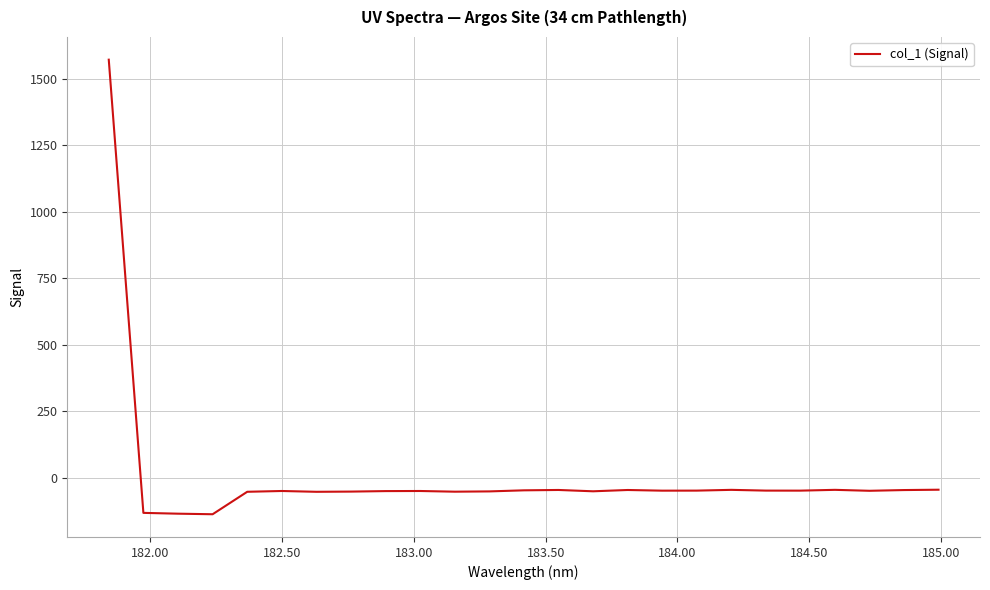

What is the greatest value displayed?

1571.1